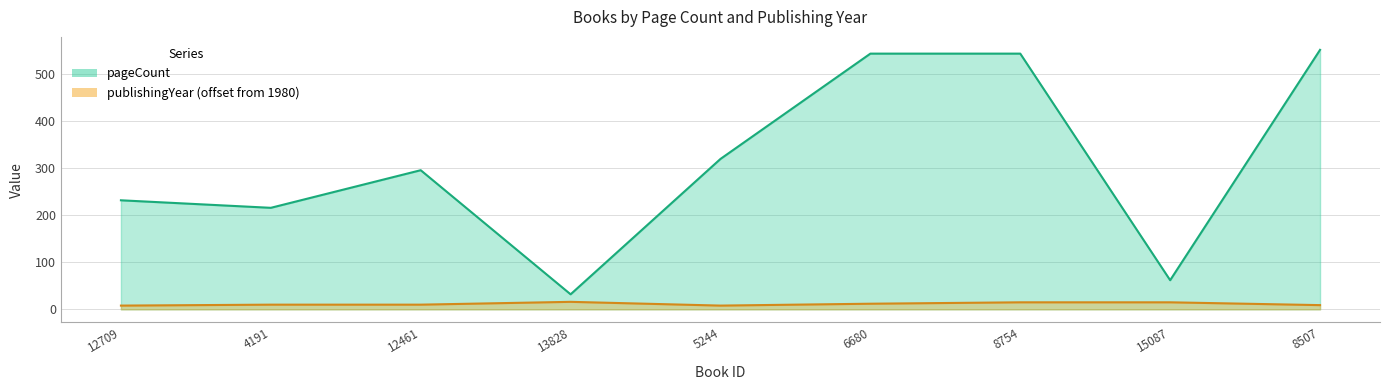

How many data points in publishingYear are above 10?

4